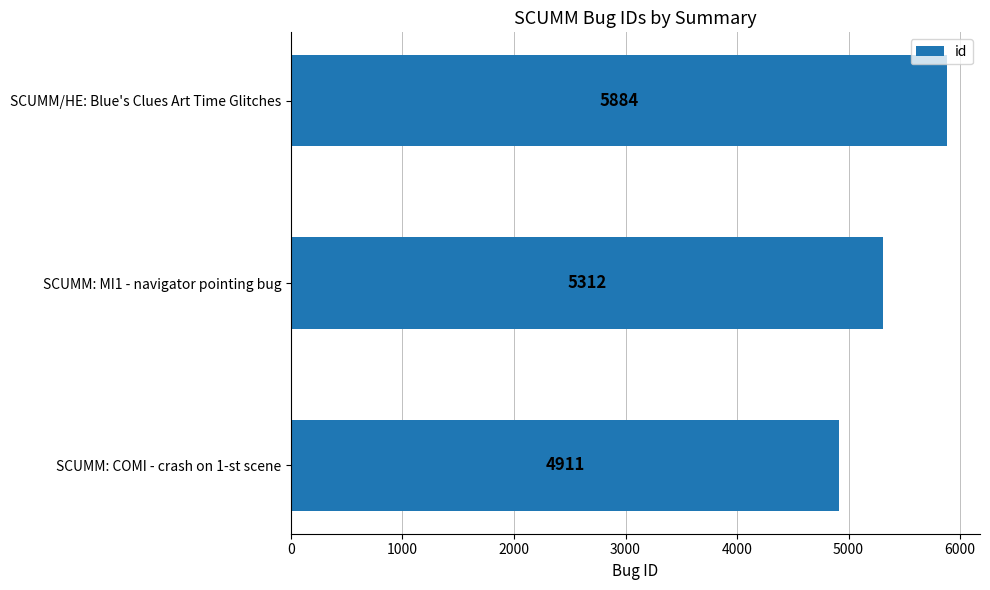

List the labels in order of value, largest first.

SCUMM/HE: Blue's Clues Art Time Glitches, SCUMM: MI1 - navigator pointing bug, SCUMM: COMI - crash on 1-st scene